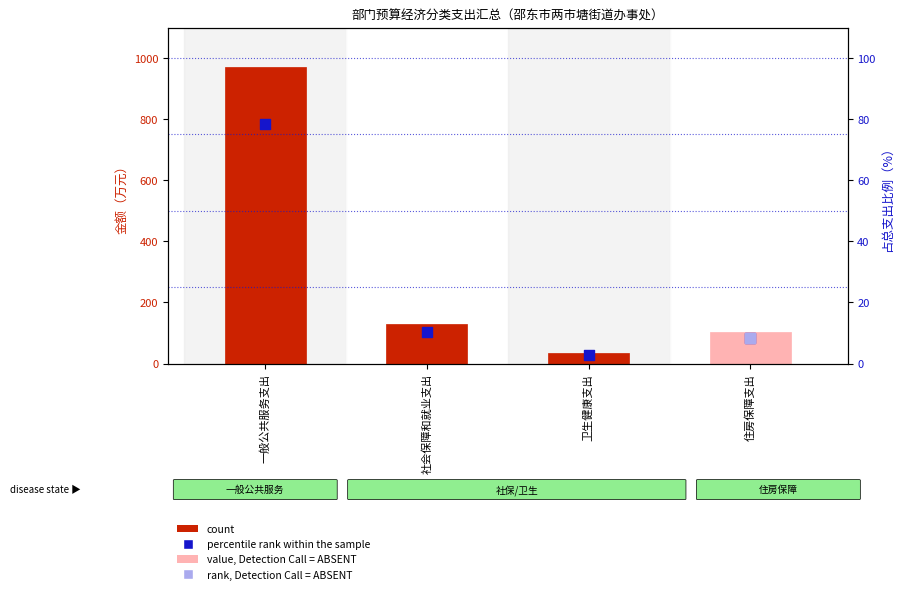

Which series reaches the minimum Y coordinate?

percentile rank within the sample